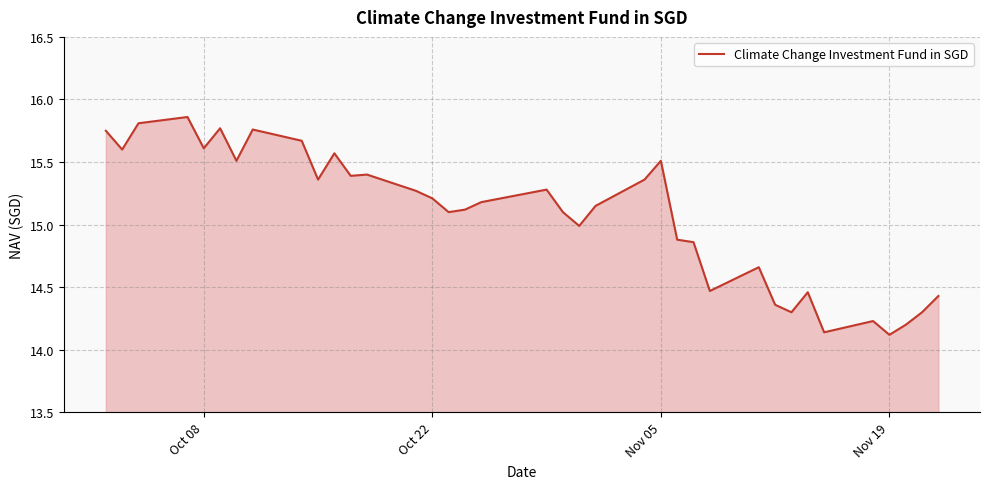

What is the difference between the maximum and minimum values?

1.7